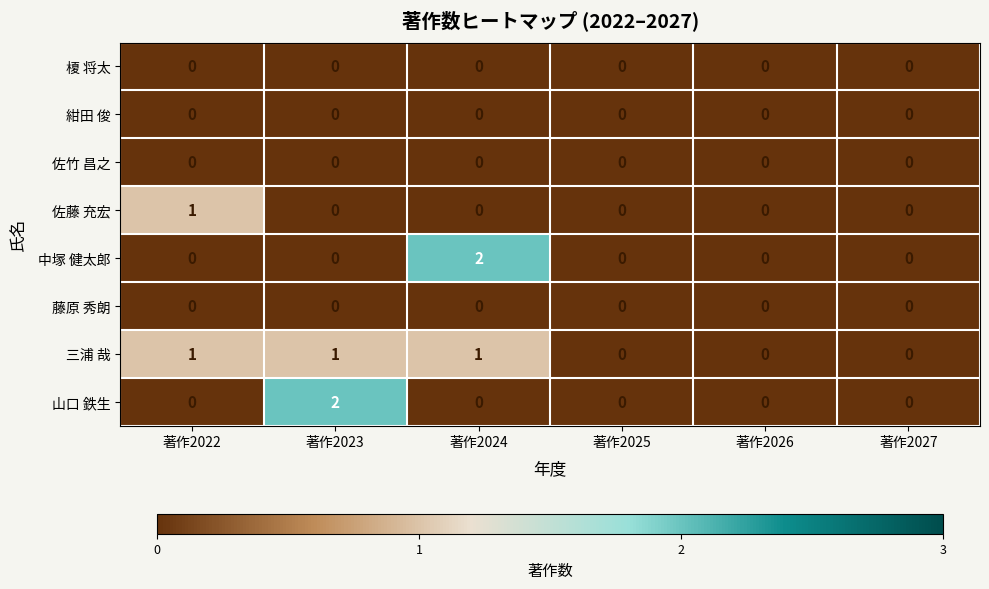

Which series has the largest total across all categories?

三浦 哉